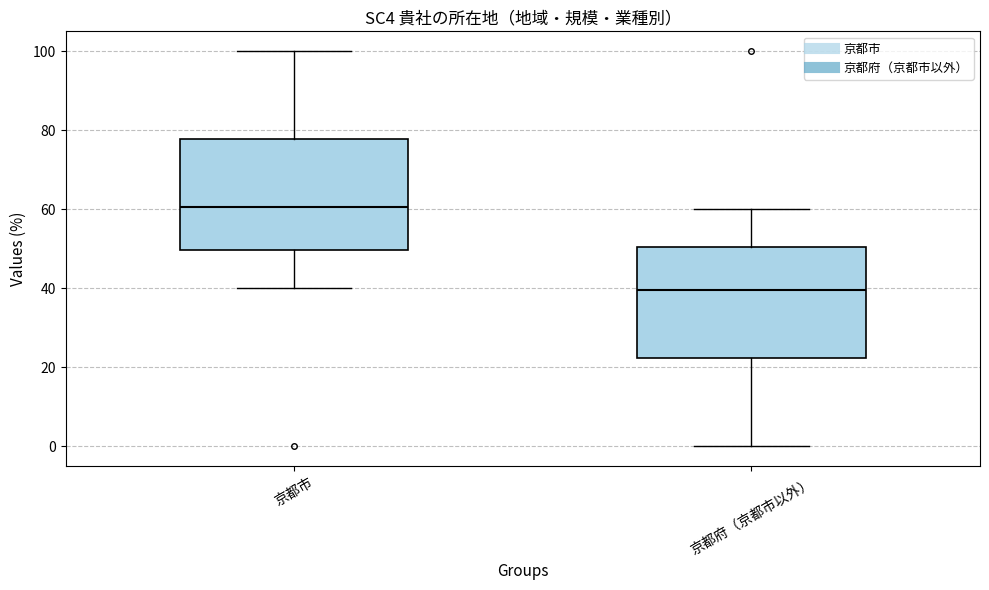

Reading left to right, read every box against the y-axis: the position of its median line, the range the box covers, and the ends of its whiskers. The values are not printed on the chart, so give them approximately, as read against the axis.

京都市: median 60, box 50 to 78, whiskers 40 to 100
京都府（京都市以外）: median 40, box 22 to 50, whiskers 0 to 60